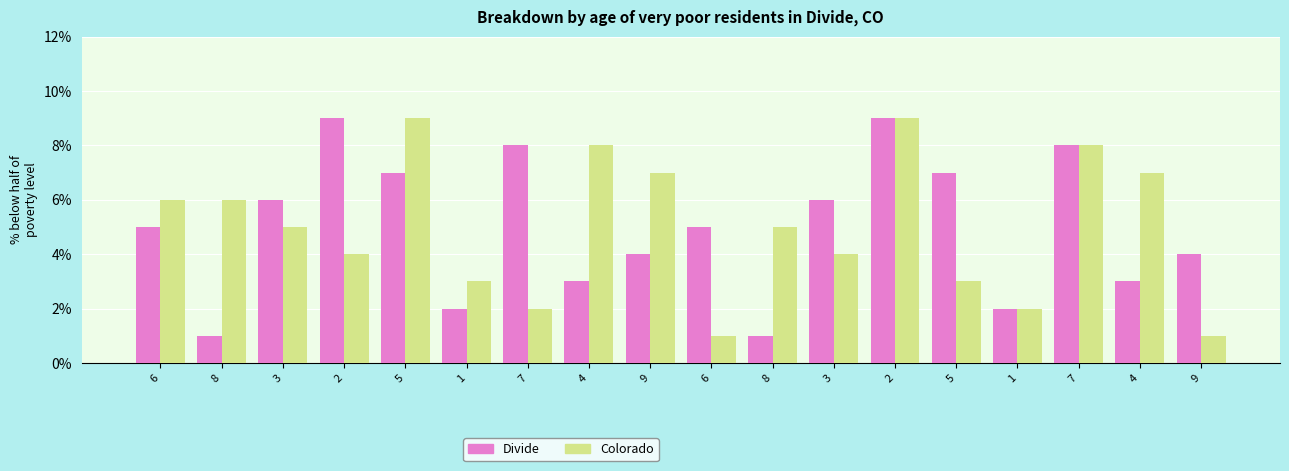

Does the chart contain stacked bars?

No